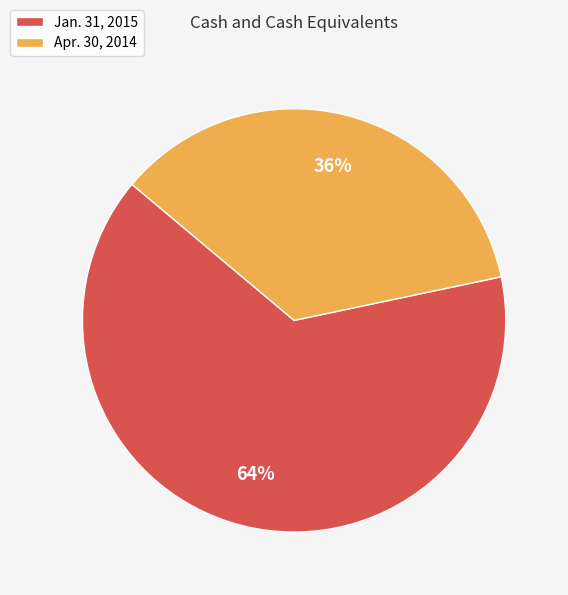

True or false: Jan. 31, 2015 accounts for 64% of the total.

True